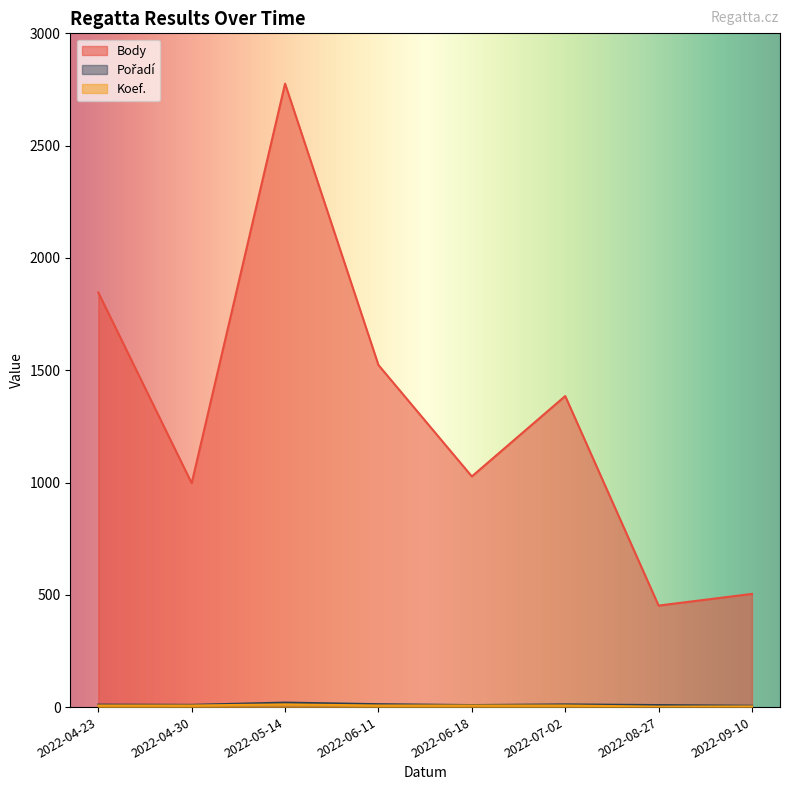

What is the label of the 3rd point from the left?

2022-05-14